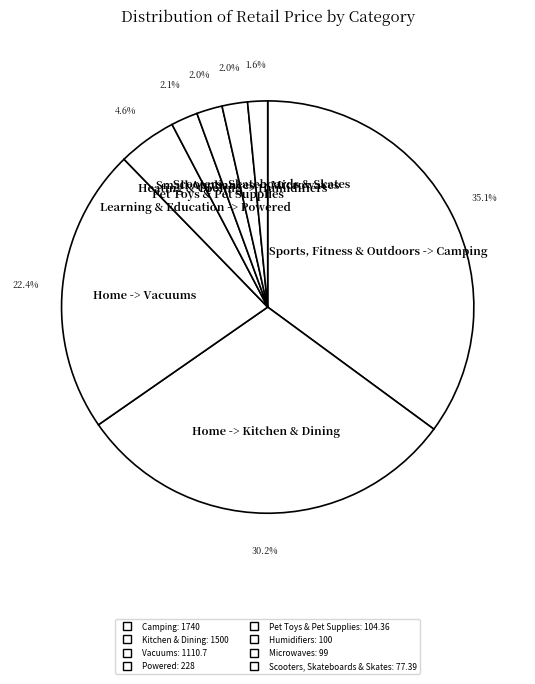

Count the number of slices in the pie.

8